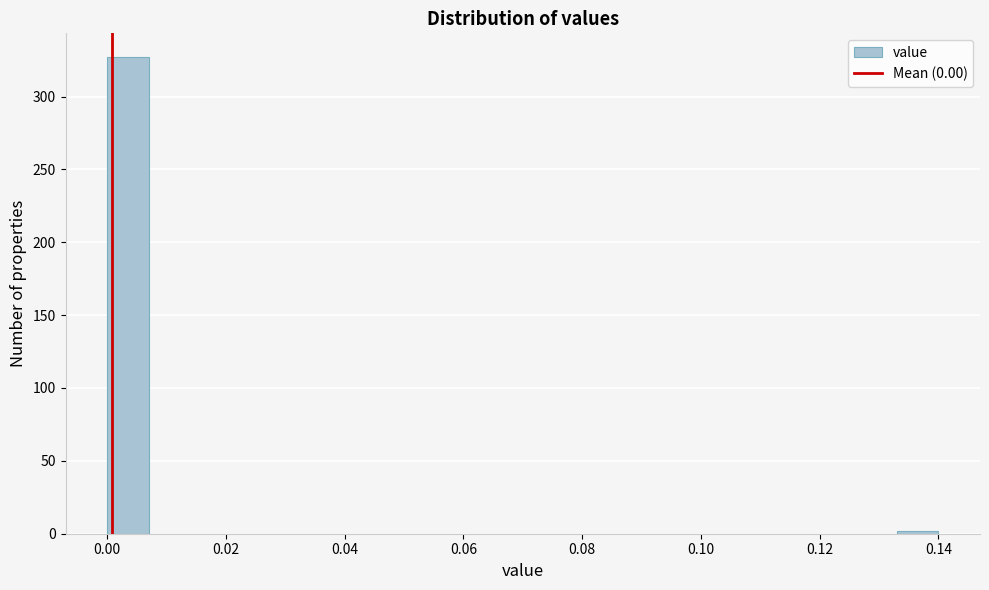

Read against the x-axis, roughly where is the centre of the tallest bar?

0.004